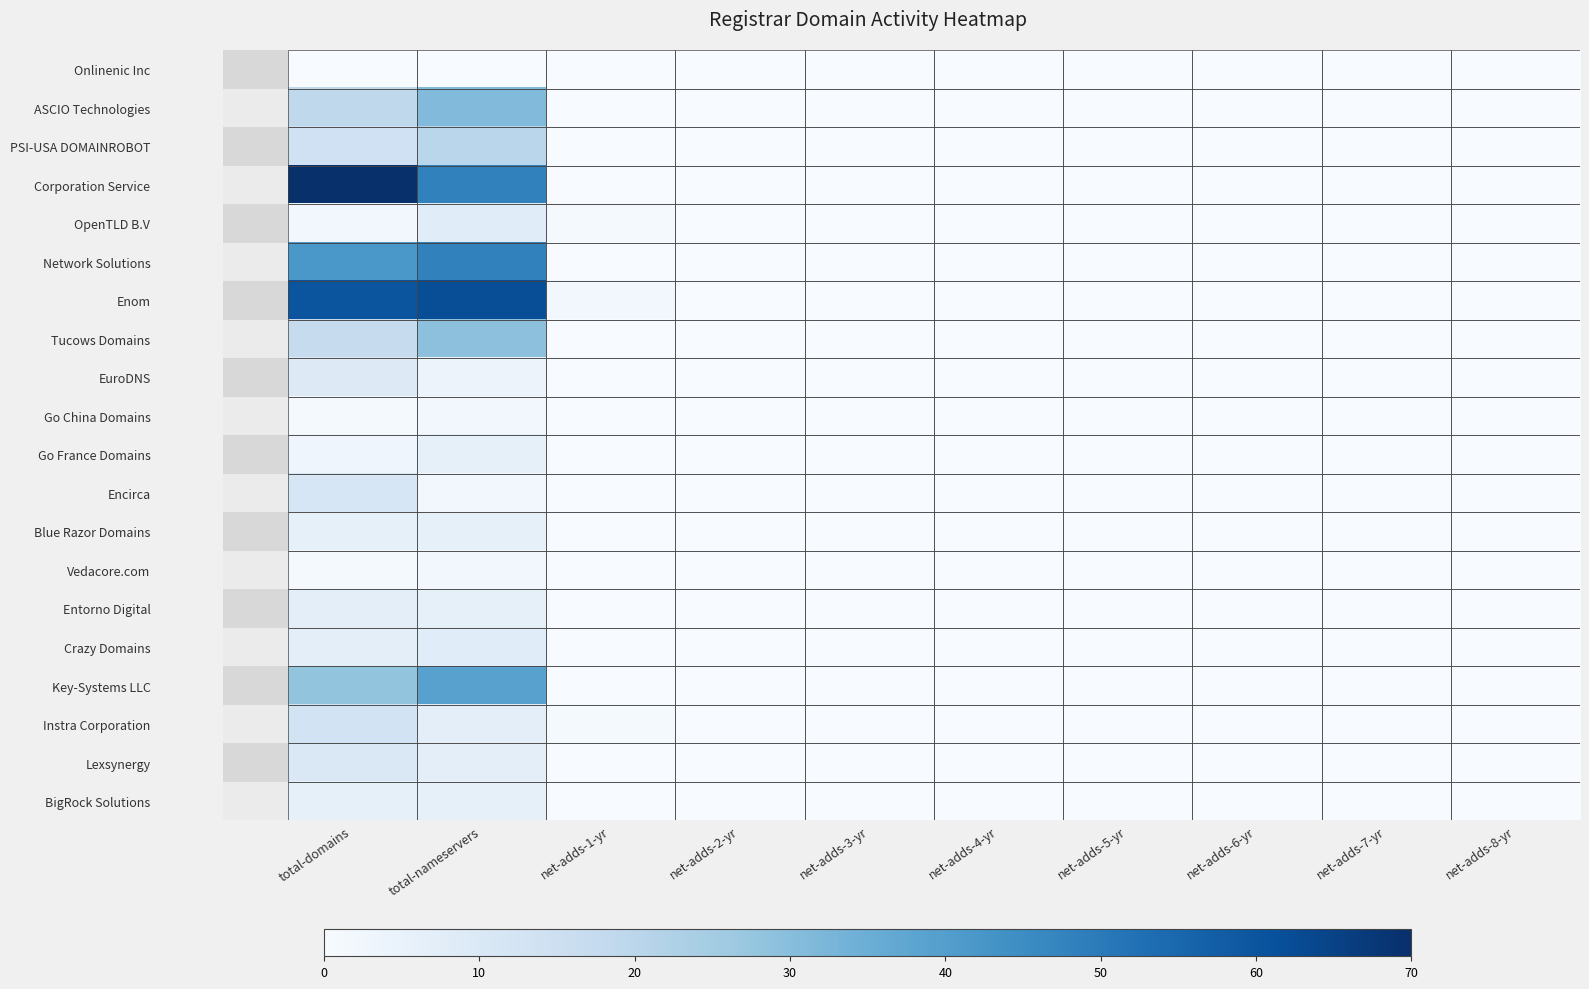

Rank the series at total-domains from lowest to highest value.

Onlinenic Inc, Go China Domains, Vedacore.com, OpenTLD B.V, Go France Domains, Blue Razor Domains, BigRock Solutions, Entorno Digital, Crazy Domains, EuroDNS, Lexsynergy, Encirca, Instra Corporation, PSI-USA DOMAINROBOT, Tucows Domains, ASCIO Technologies, Key-Systems LLC, Network Solutions, Enom, Corporation Service